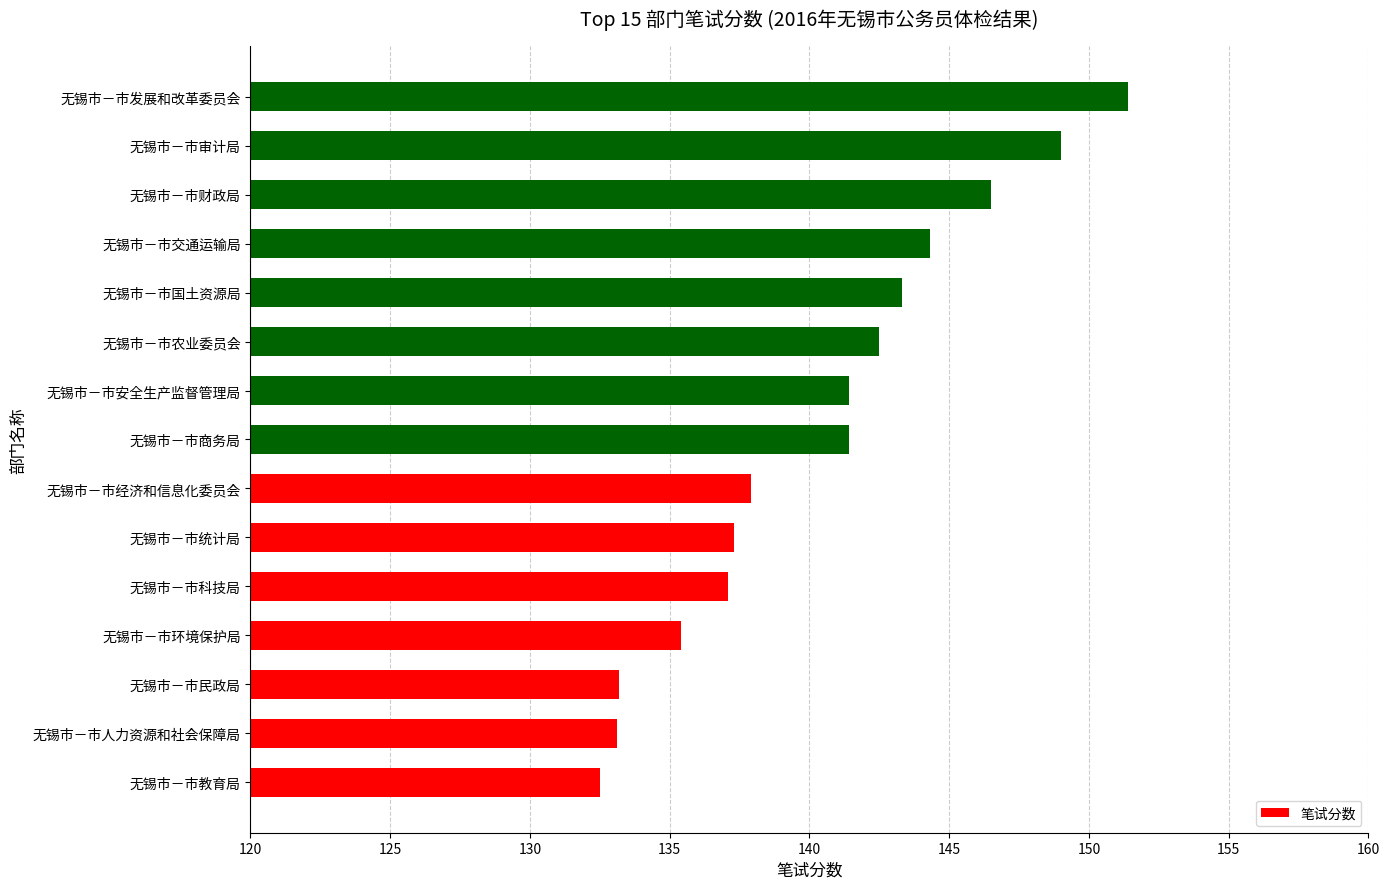

The chart shows a value of 133.2 at 无锡市－市民政局. True or false?

True